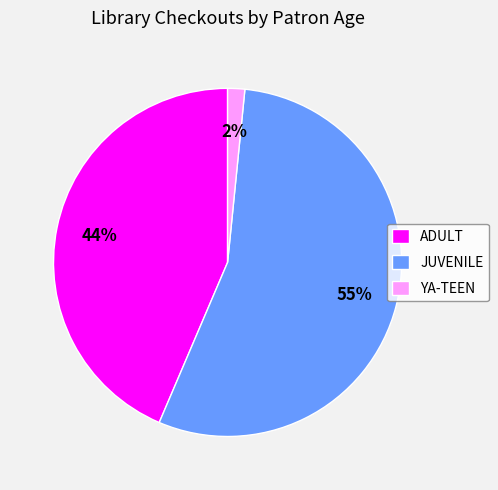

Is it true that ADULT is 54% of the pie?

False